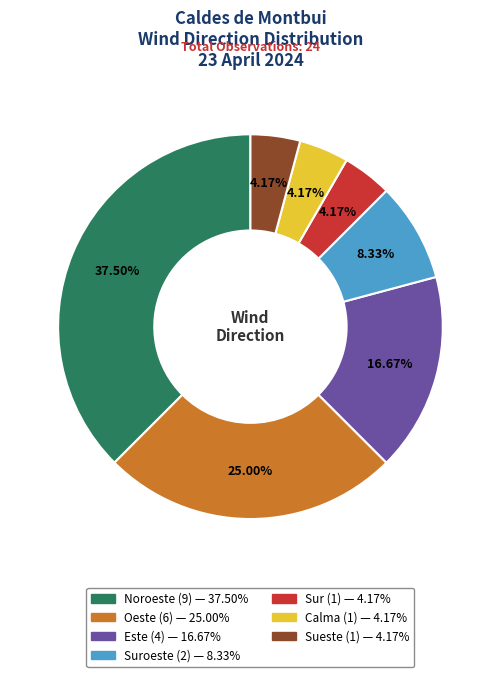

Is there a majority slice in this chart?

No